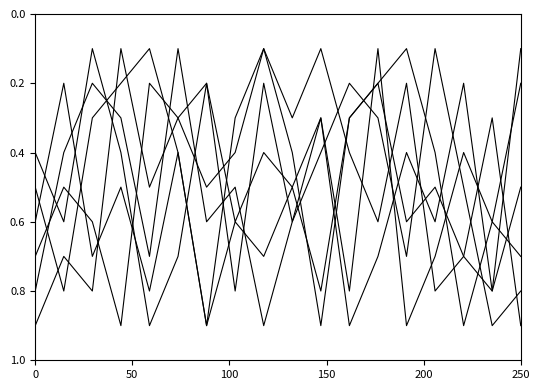

How many lines are shown in the chart?

6